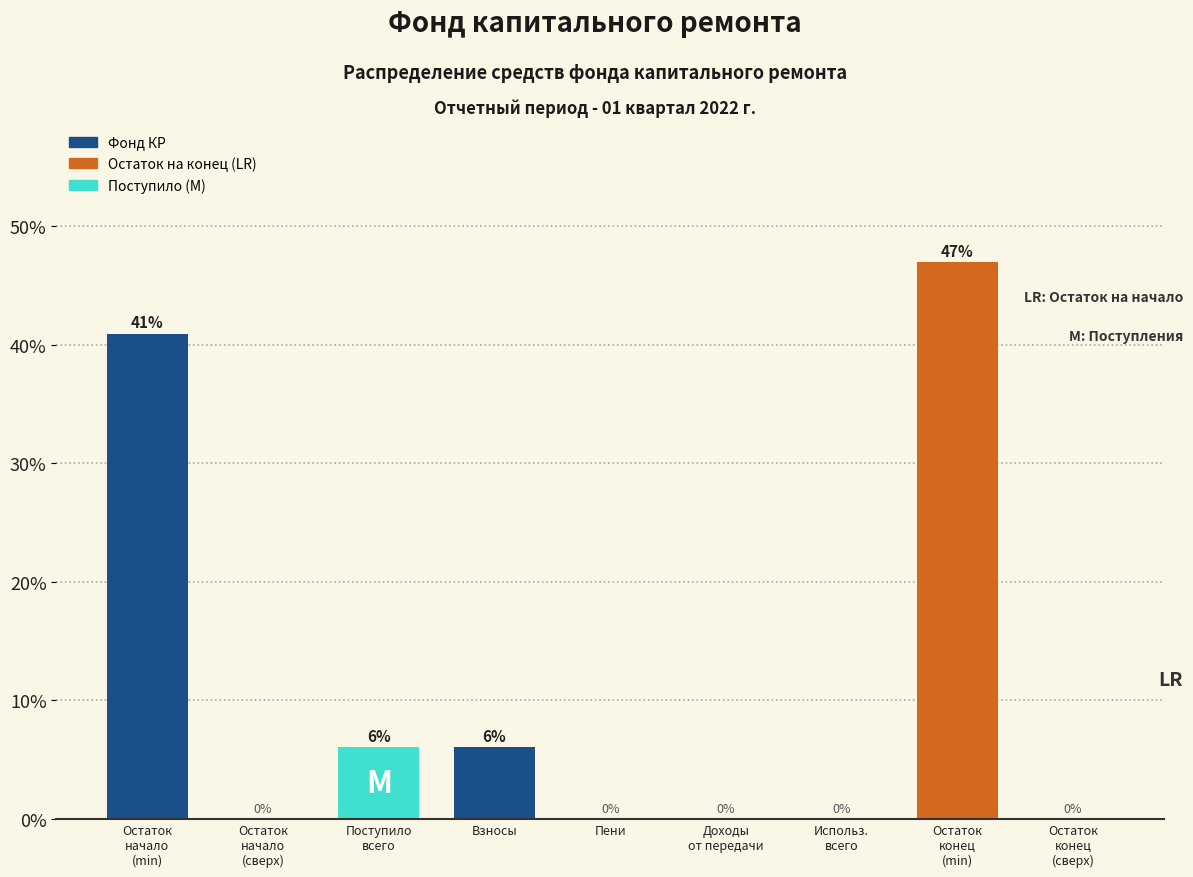

The value at Взносы is 6.0. True or false?

True